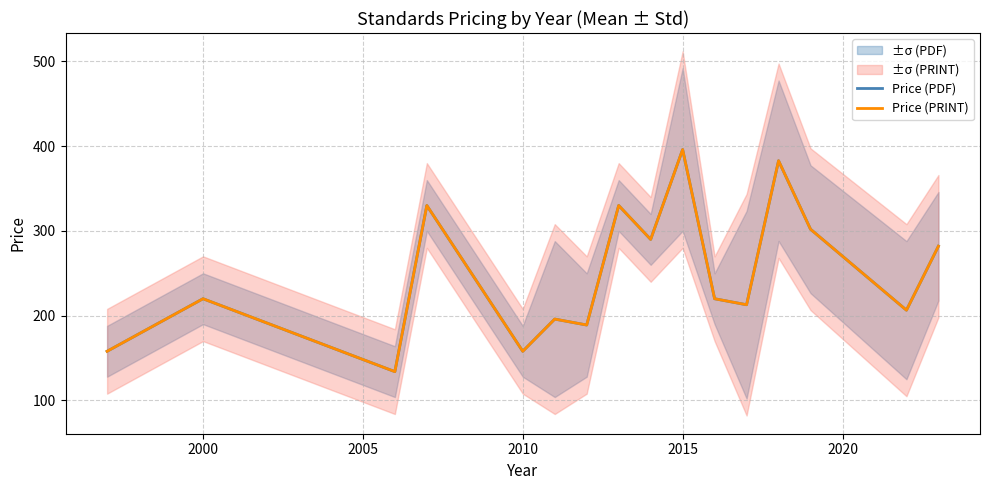

At how many categories does at least one series exceed 369?

2